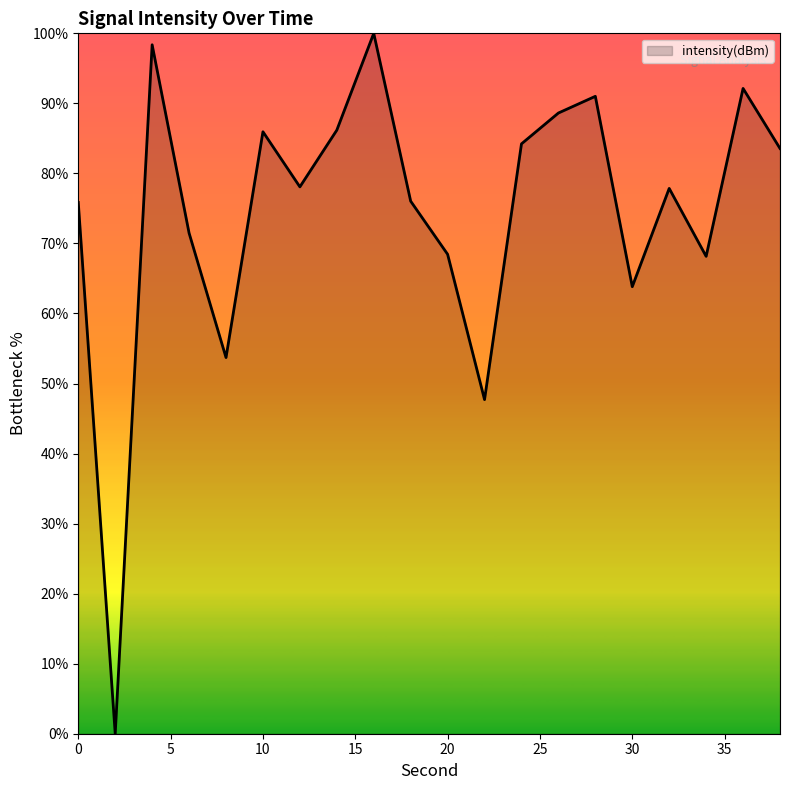

What is the greatest value displayed?

100.0